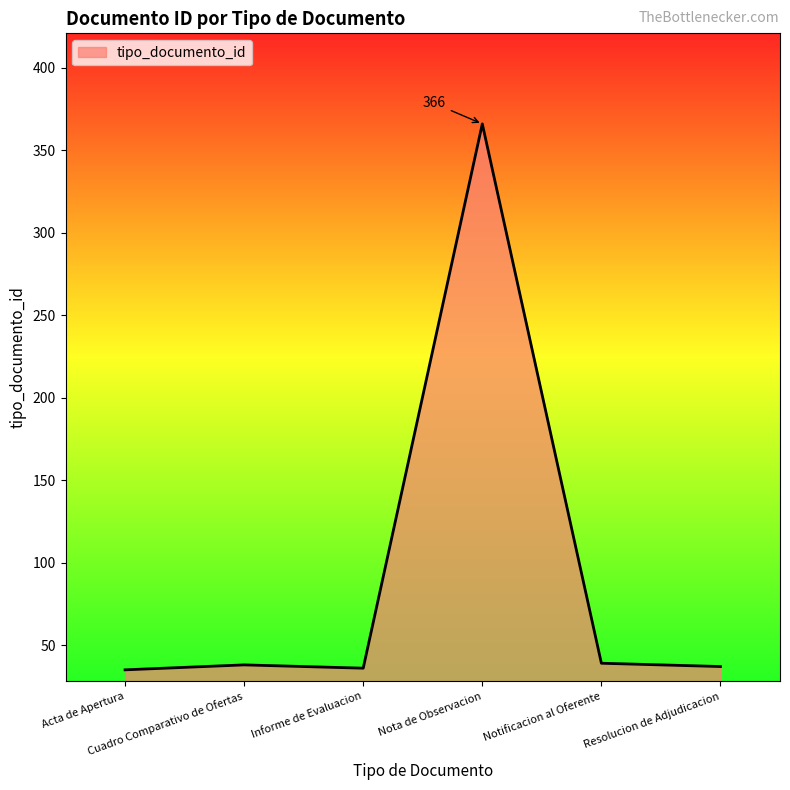

What is the difference between the maximum and minimum values?

331